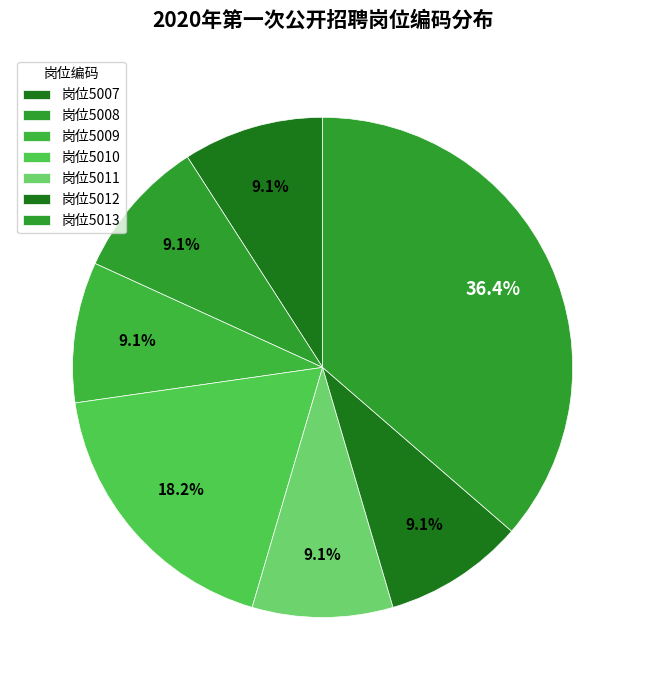

Which category has the biggest portion of the pie?

杨晶(5013)